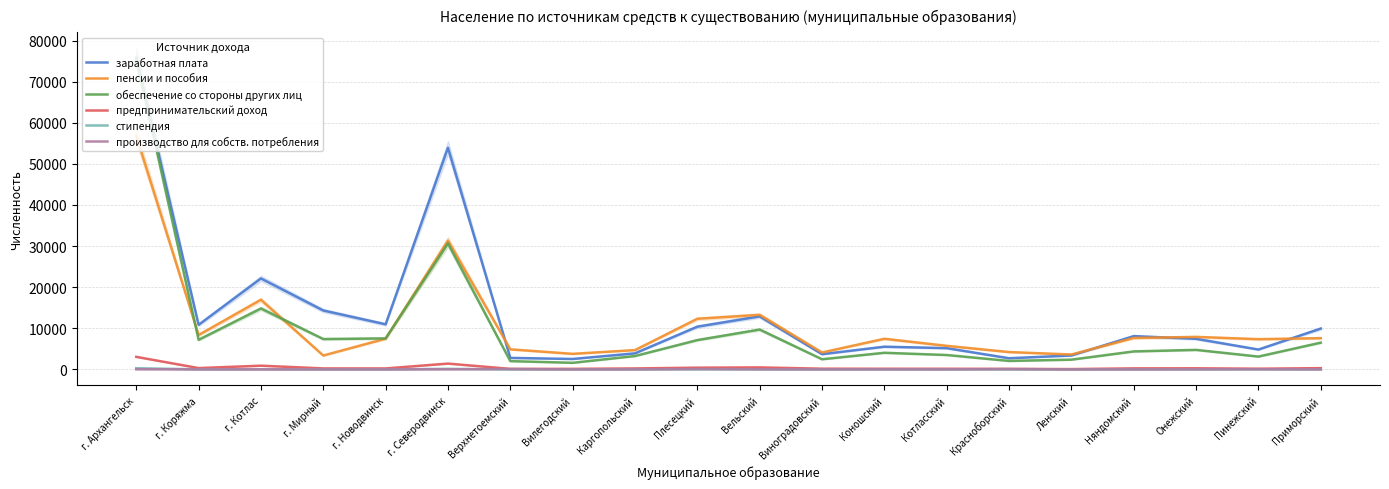

What is the total value across all series at Красноборский?

9223